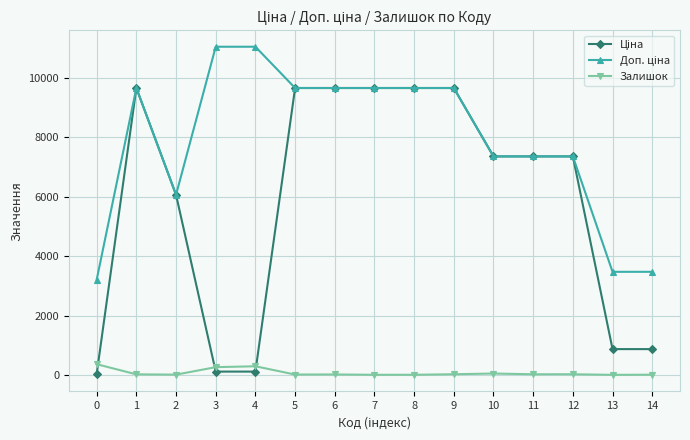

True or false: Залишок has more than 0 points higher than both neighbors.

True